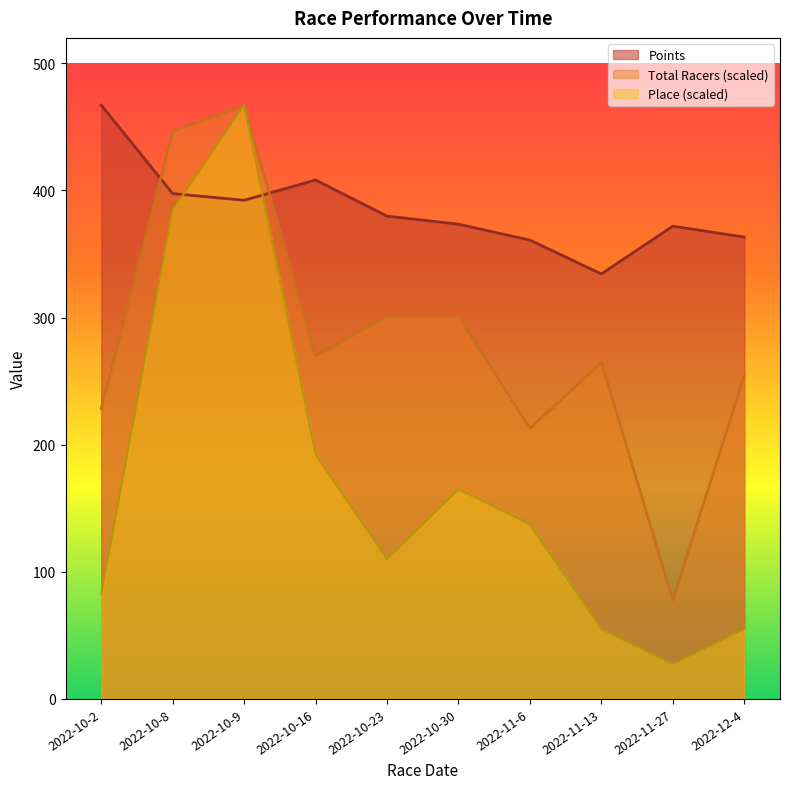

What is the sum of the Total Racers values at 2022-10-30 and 2022-10-8?

747.4